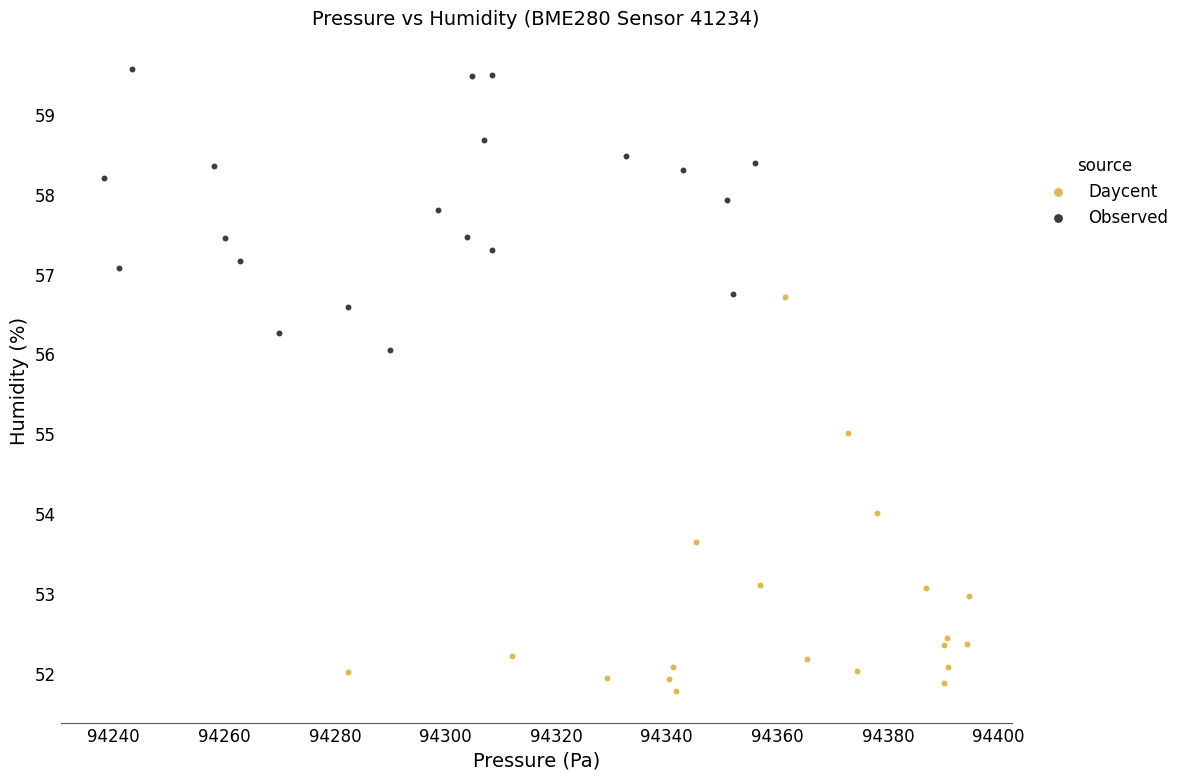

Which series has the widest spread of Y values?

Daycent